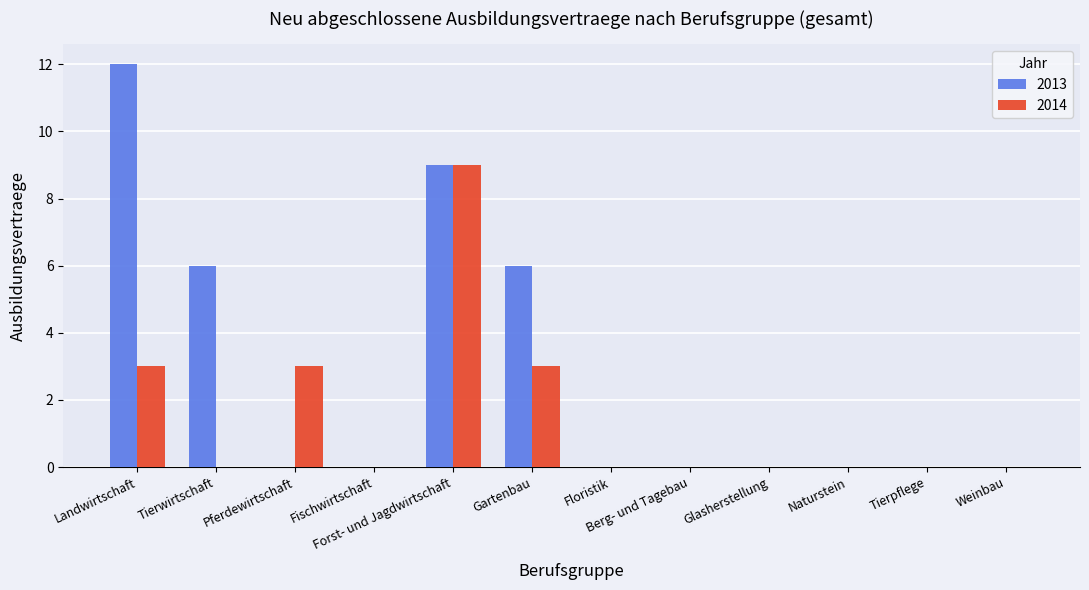

Does the chart contain stacked bars?

No